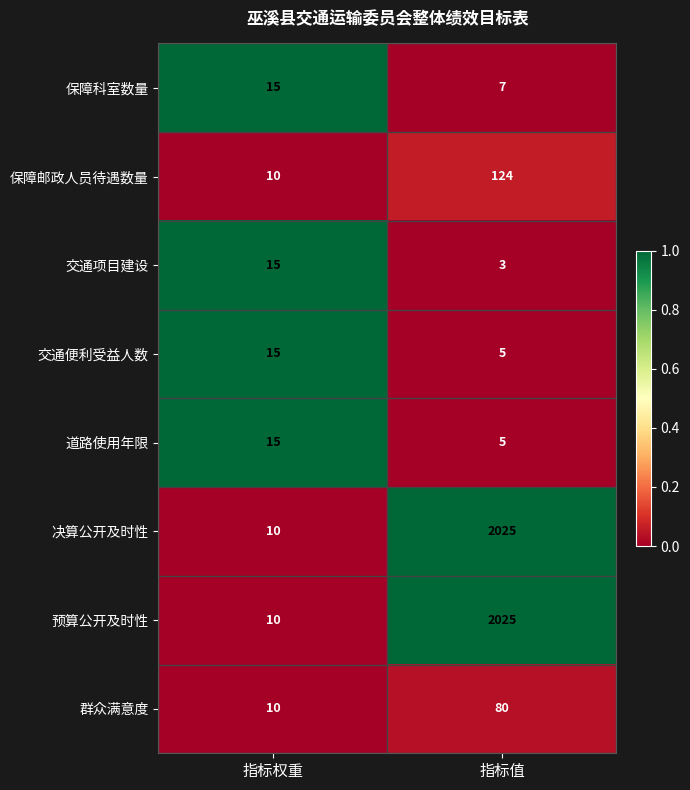

What is the difference between the highest and lowest values at 指标权重?

5